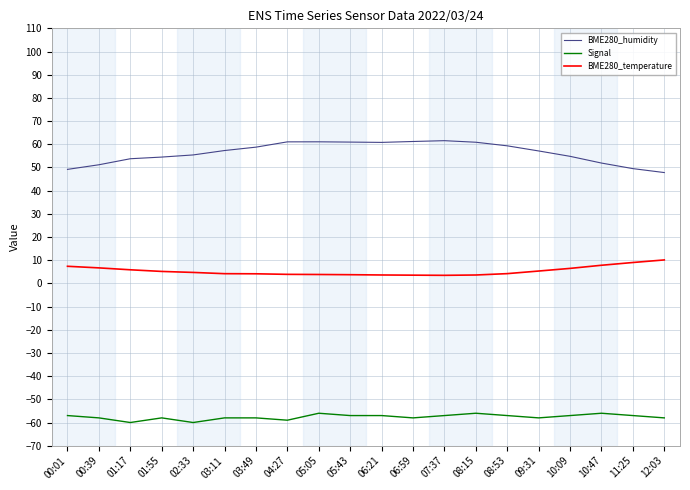

What is the difference between the highest and lowest values at 06:21?

117.8